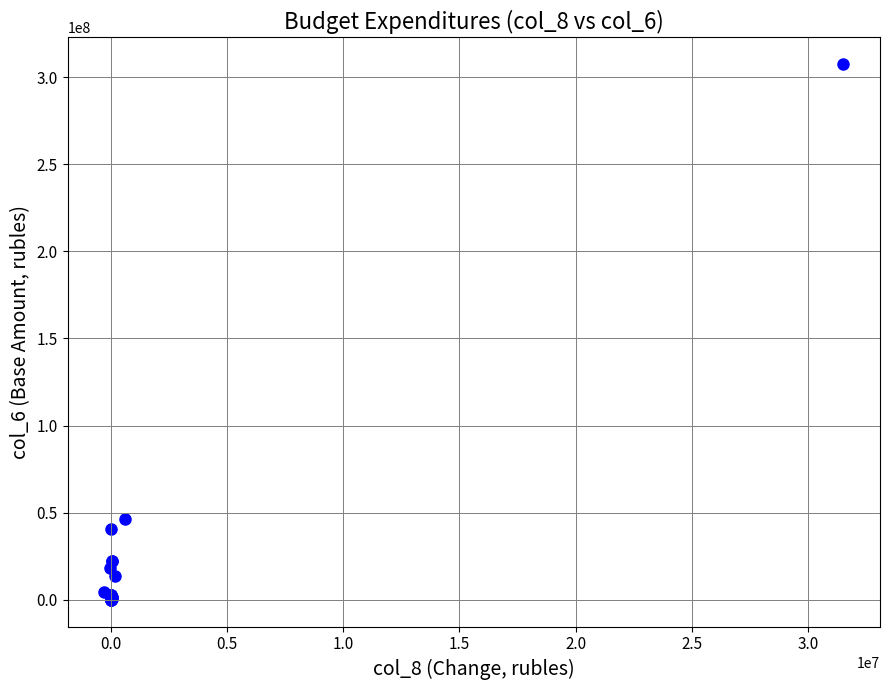

What Y value in the scatter plot is closest to 153713533?

46129859